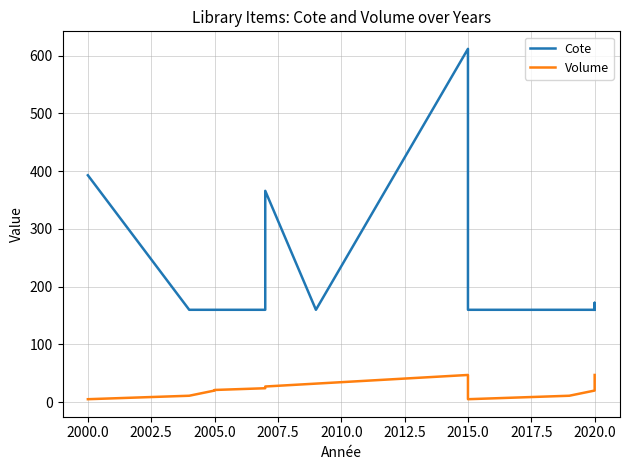

At which category does Volume reach its first local peak?

2015.0